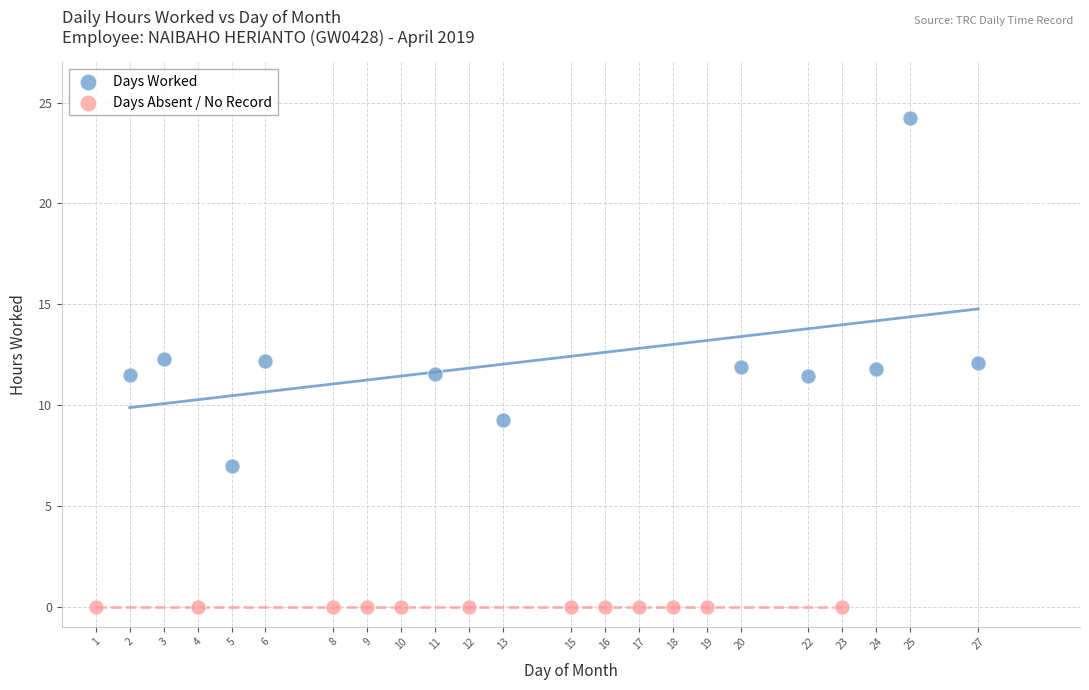

Which series contains the highest Y value?

Days Worked